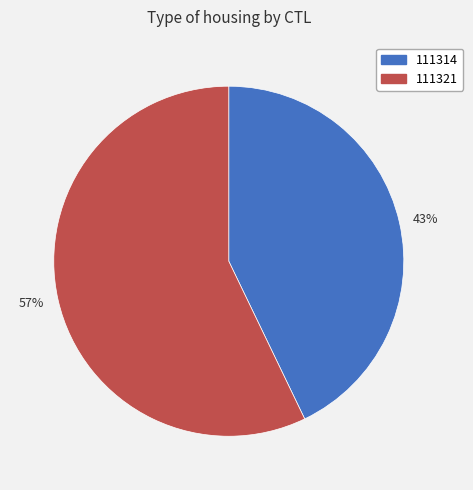

To the nearest percent, what is the average slice percentage?

50%